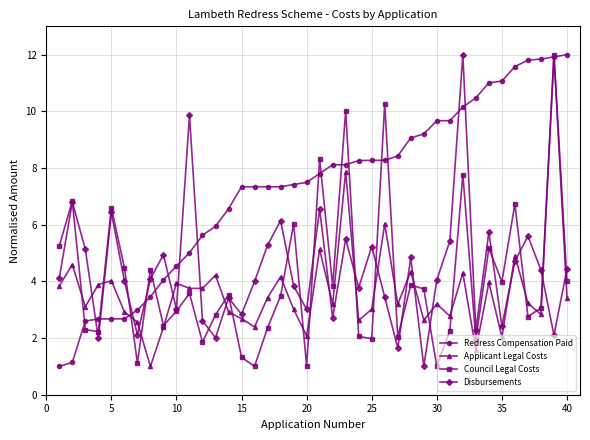

How many intersections are there between Disbursements and Applicant Legal Costs?

18